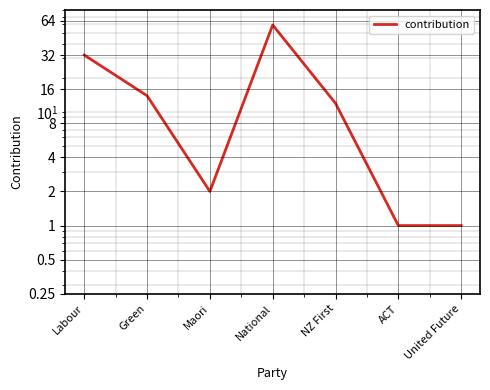

How many data points are less than 12?

3